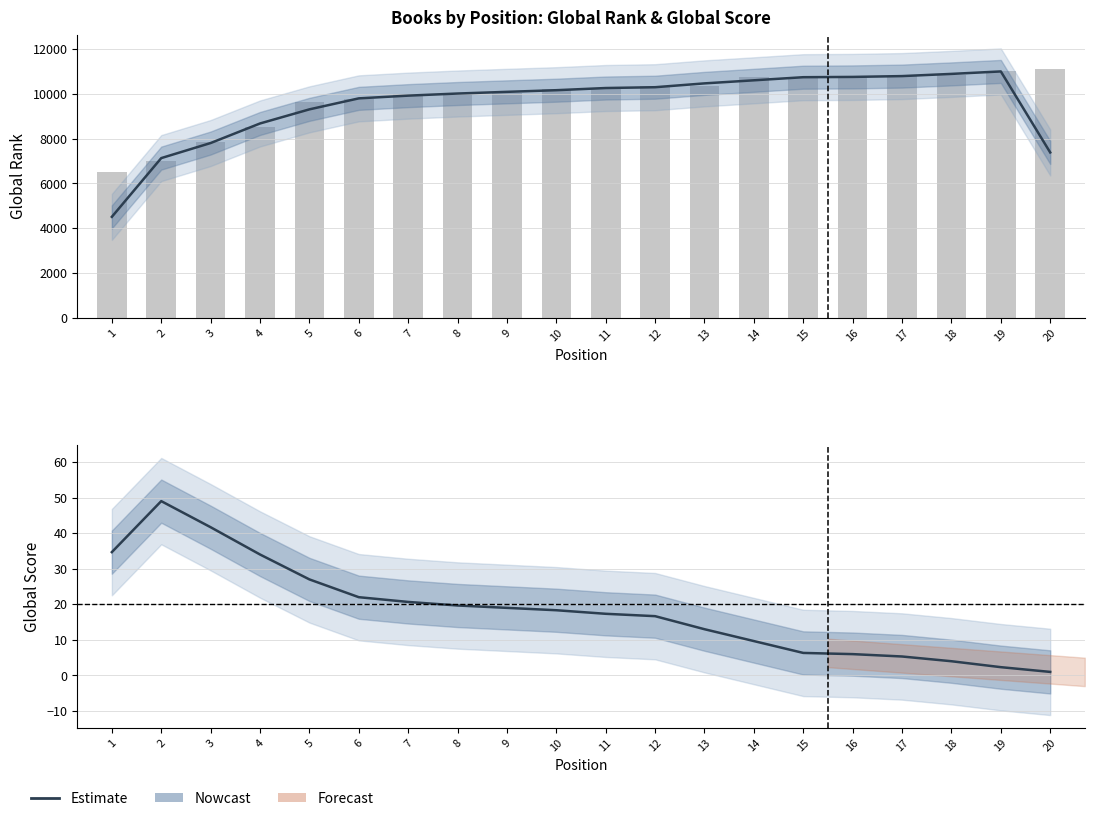

Which category has the highest value across all series?

20